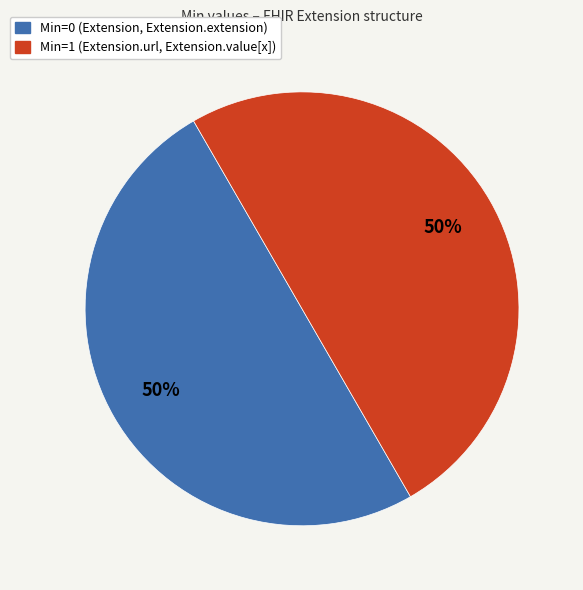

To the nearest percent, what is the average slice percentage?

50%